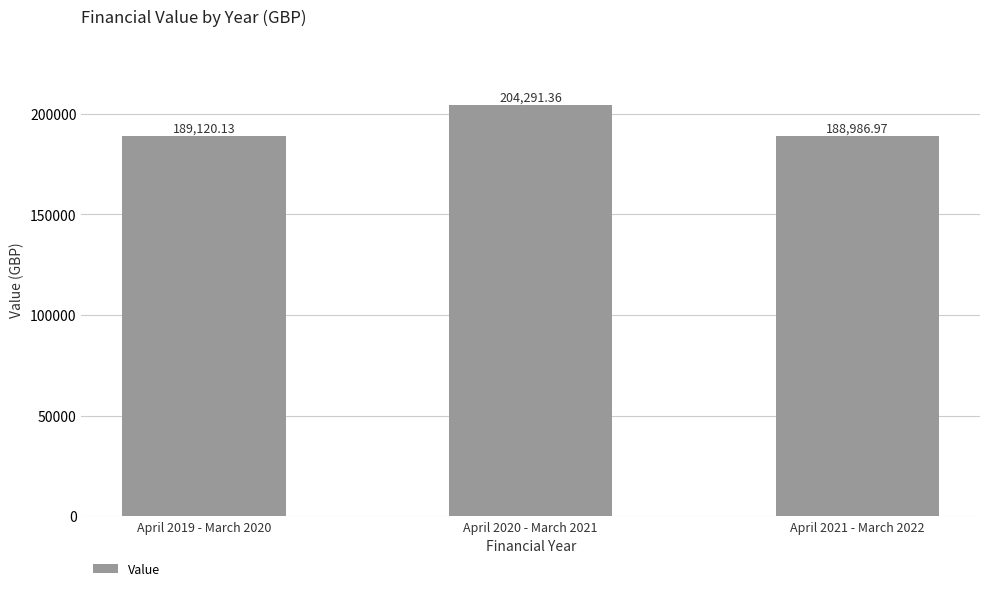

Reading left to right, extract all data points from this chart.

April 2019 - March 2020=189120.1	April 2020 - March 2021=204291.4	April 2021 - March 2022=188987.0